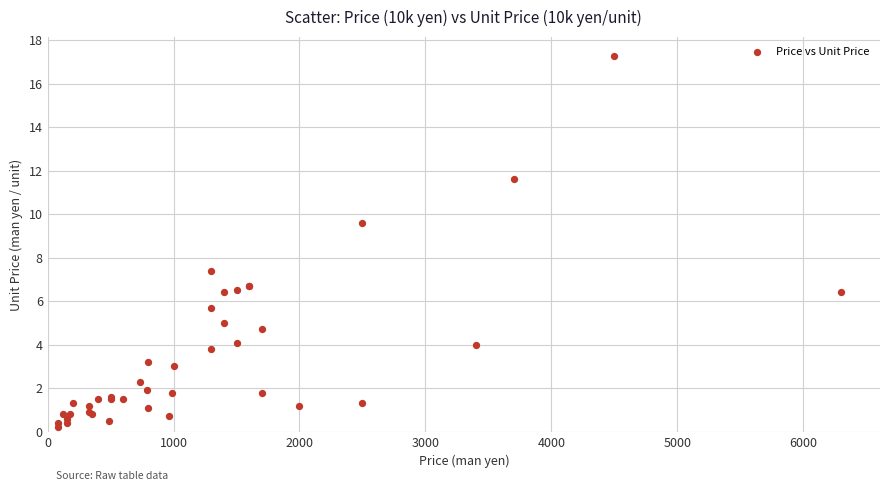

What Y value in the scatter plot is closest to 8?

7.4